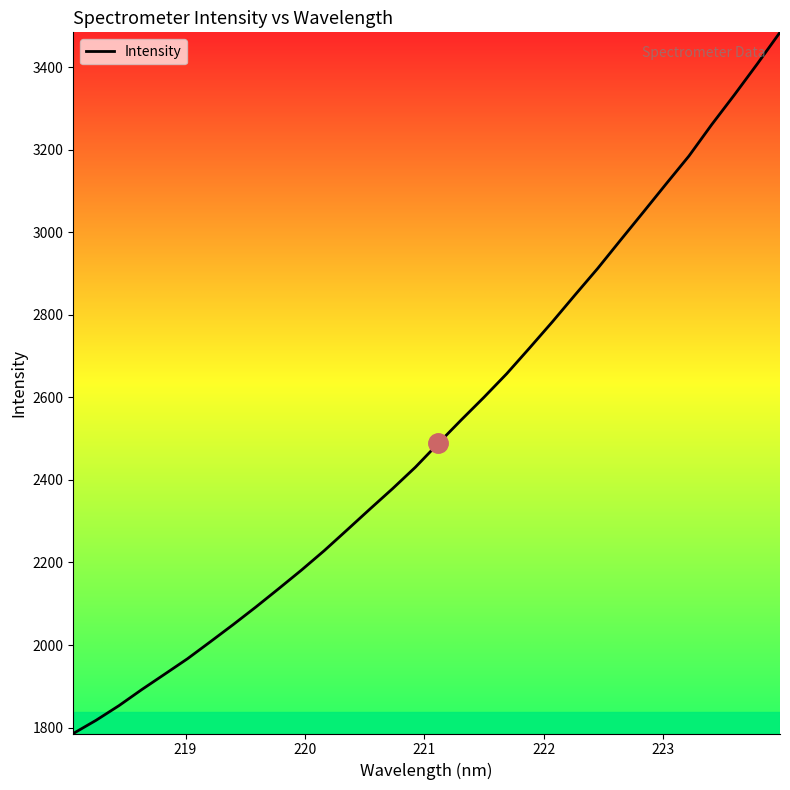

What is the minimum value shown in the chart?

1785.8